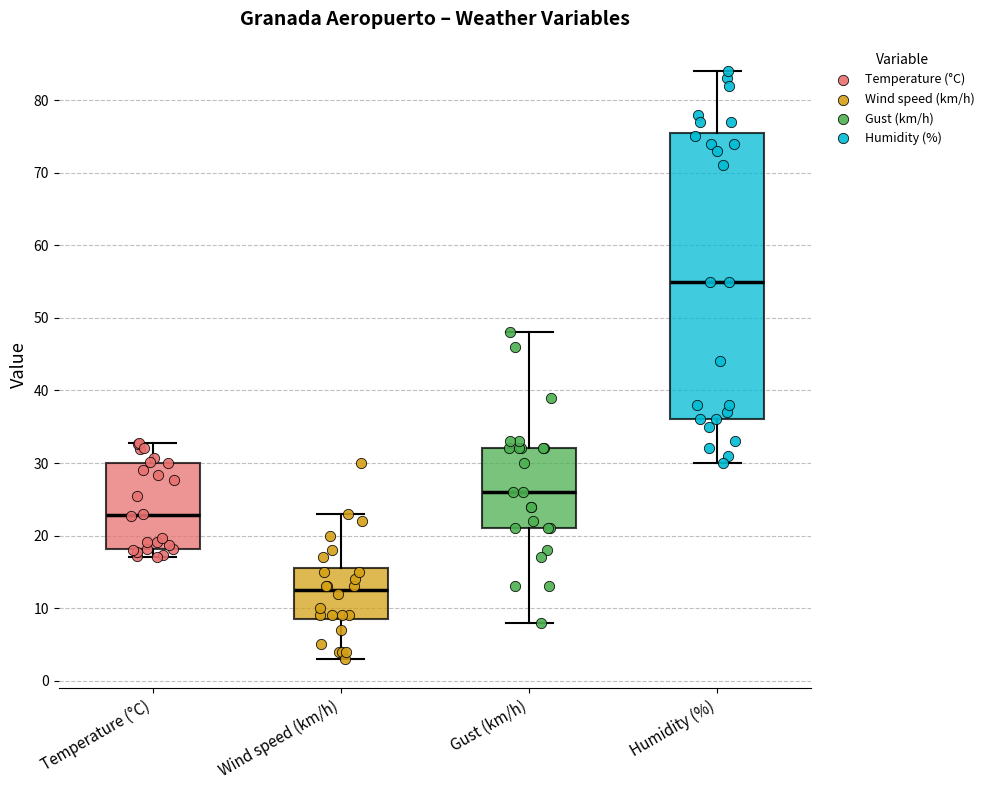

Where does the upper whisker of the box for Temperature (°C) end on the y-axis? The values are not printed on the chart, so give them approximately, as read against the axis.

33